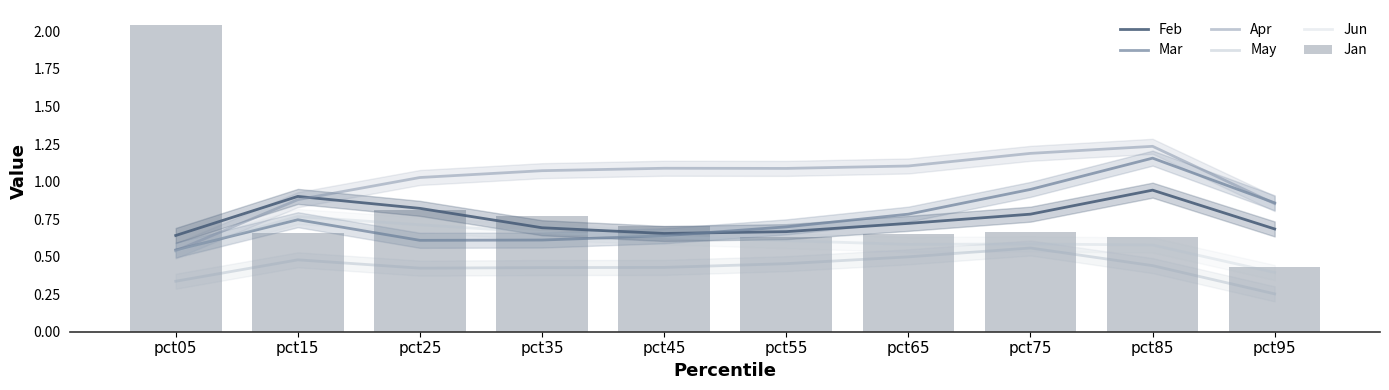

Which category has the lowest value across all series?

pct95